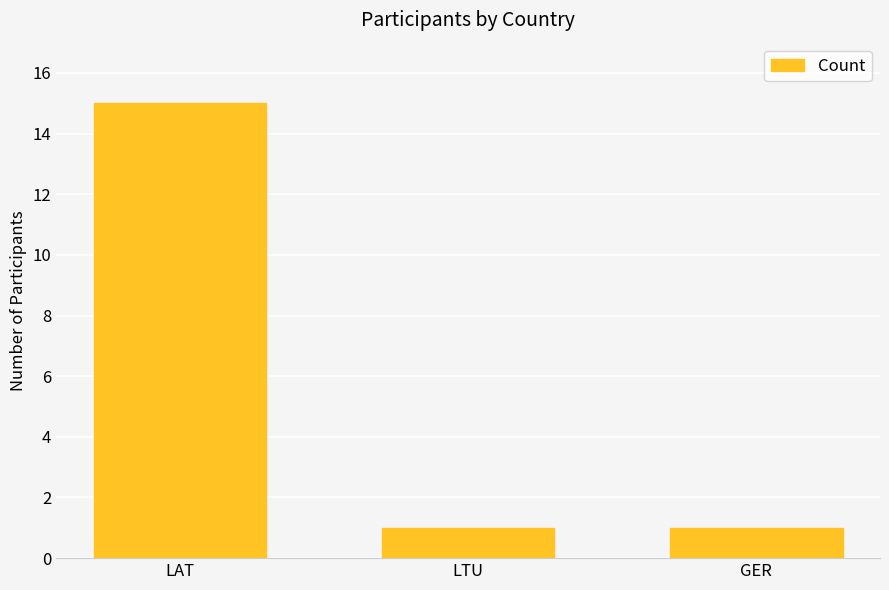

What is the sum of all values?

17